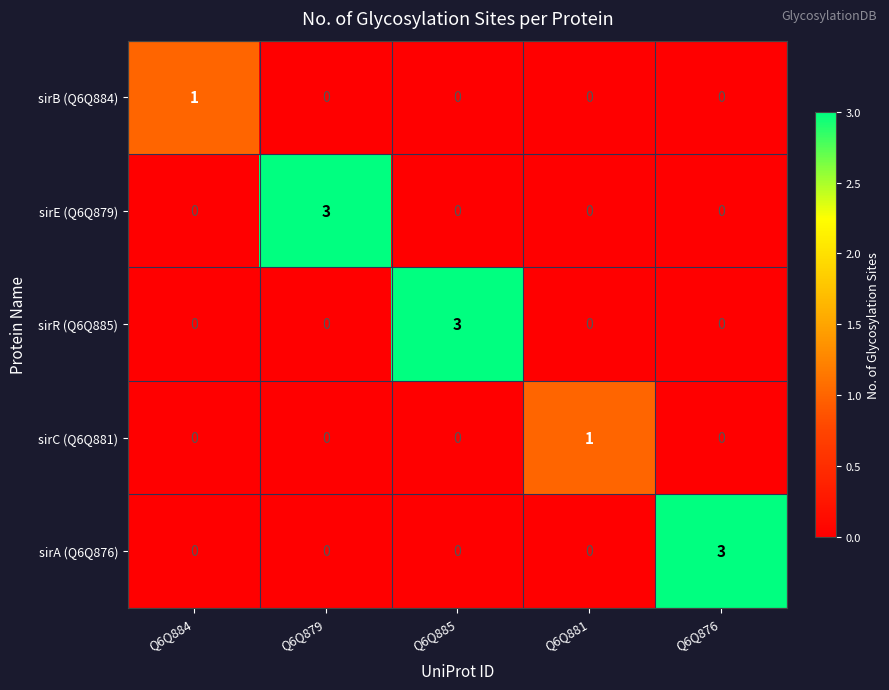

The sirA (Q6Q876) series shows 0 at Q6Q885. True or false?

True